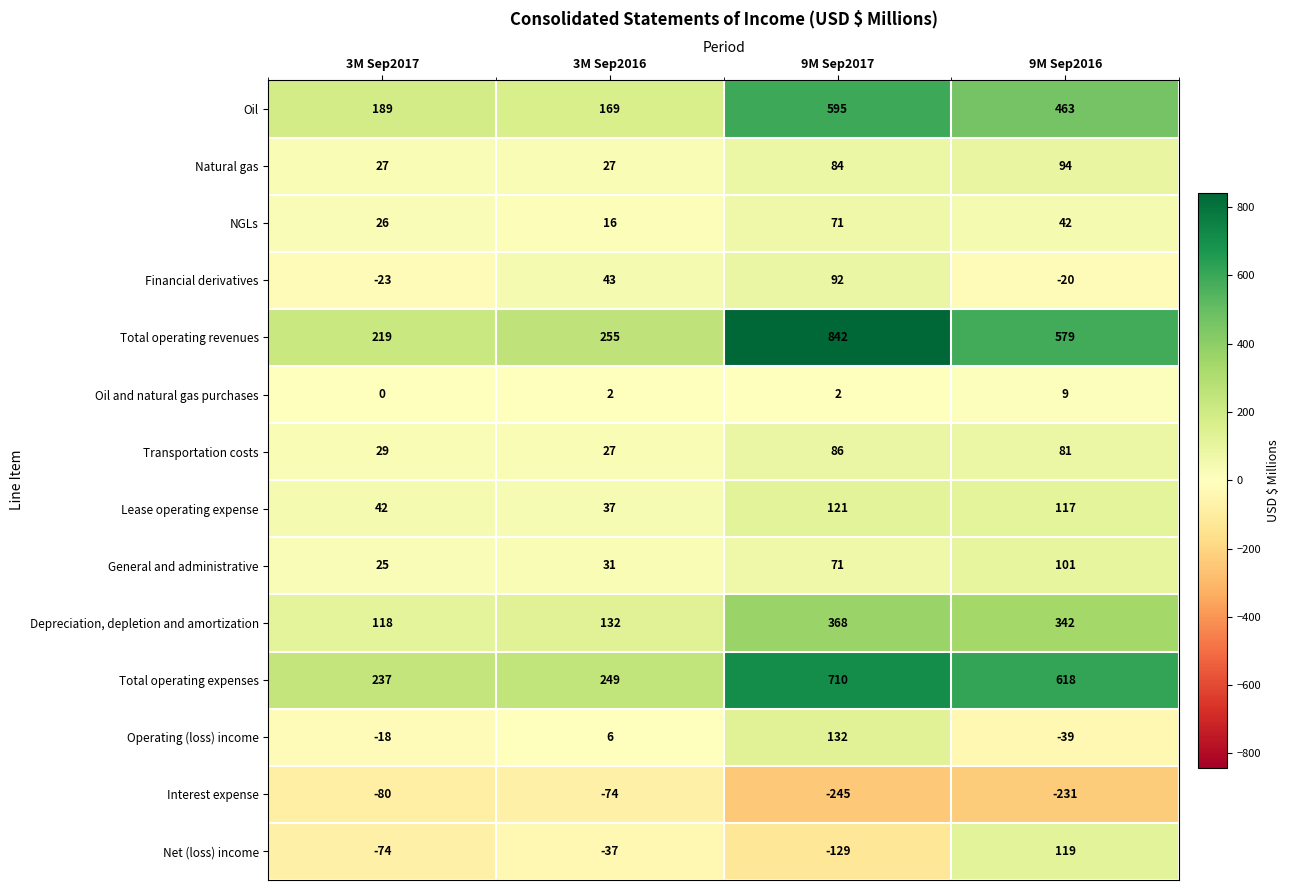

At which label is Interest expense closest to -159?

9M Sep2016